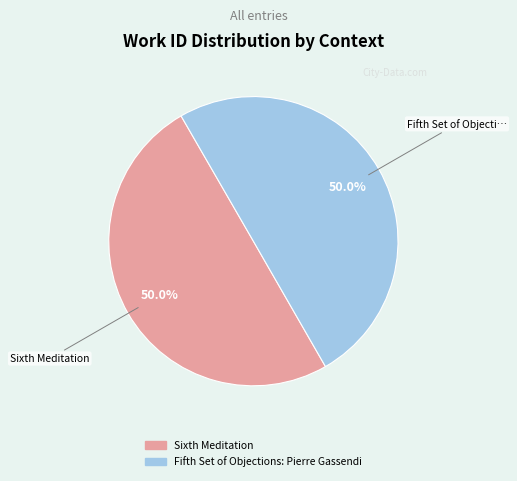

To the nearest percent, what portion does Sixth Meditation represent?

50%